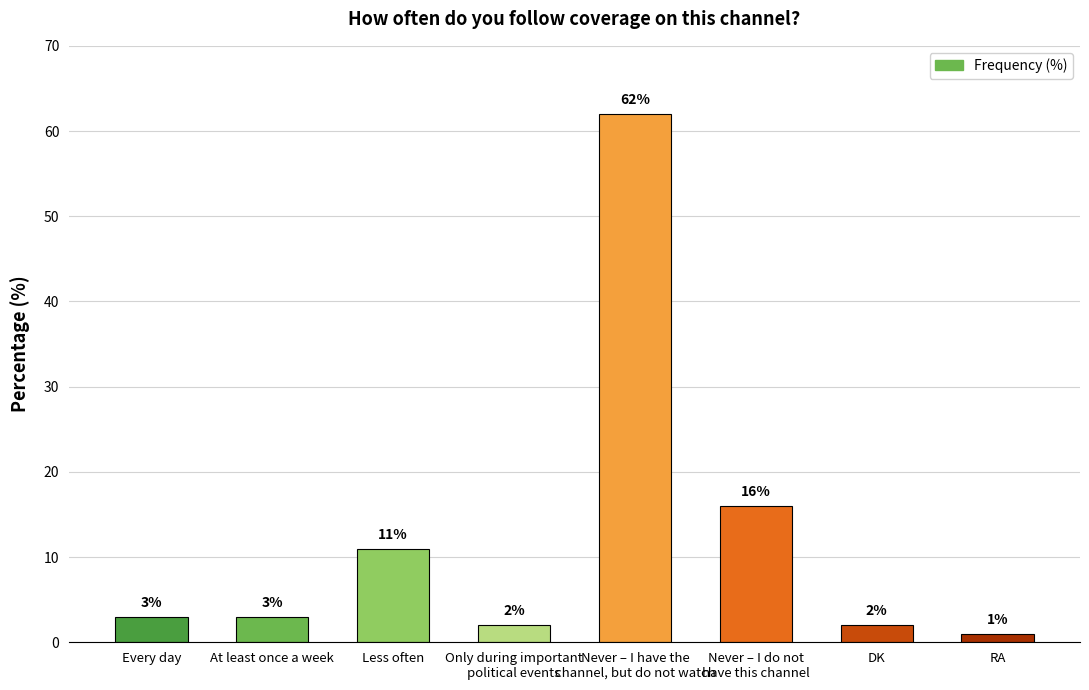

What is the change in value from Less often to Only during important
political events?

-9